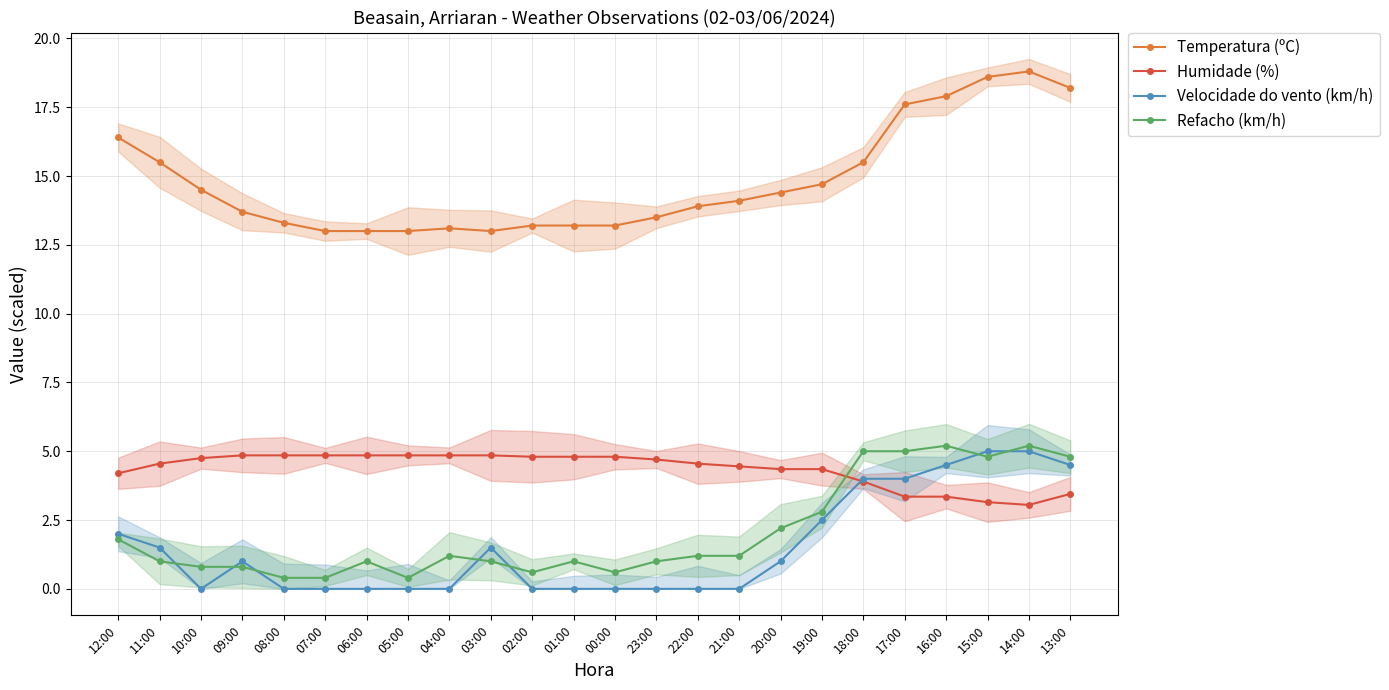

Reading left to right, transcribe all the data shown in this chart.

Temperatura (ºC): 16.4	15.5	14.5	13.7	13.3	13.0	13.0	13.0	13.1	13.0	13.2	13.2	13.2	13.5	13.9	14.1	14.4	14.7	15.5	17.6	17.9	18.6	18.8	18.2
Humidade (%): 4.2	4.5	4.8	4.9	4.9	4.9	4.9	4.9	4.9	4.9	4.8	4.8	4.8	4.7	4.5	4.5	4.4	4.4	3.9	3.4	3.4	3.2	3.1	3.5
Velocidade do vento (km/h): 2.0	1.5	0.0	1.0	0.0	0.0	0.0	0.0	0.0	1.5	0.0	0.0	0.0	0.0	0.0	0.0	1.0	2.5	4.0	4.0	4.5	5.0	5.0	4.5
Refacho (km/h): 1.8	1.0	0.8	0.8	0.4	0.4	1.0	0.4	1.2	1.0	0.6	1.0	0.6	1.0	1.2	1.2	2.2	2.8	5.0	5.0	5.2	4.8	5.2	4.8